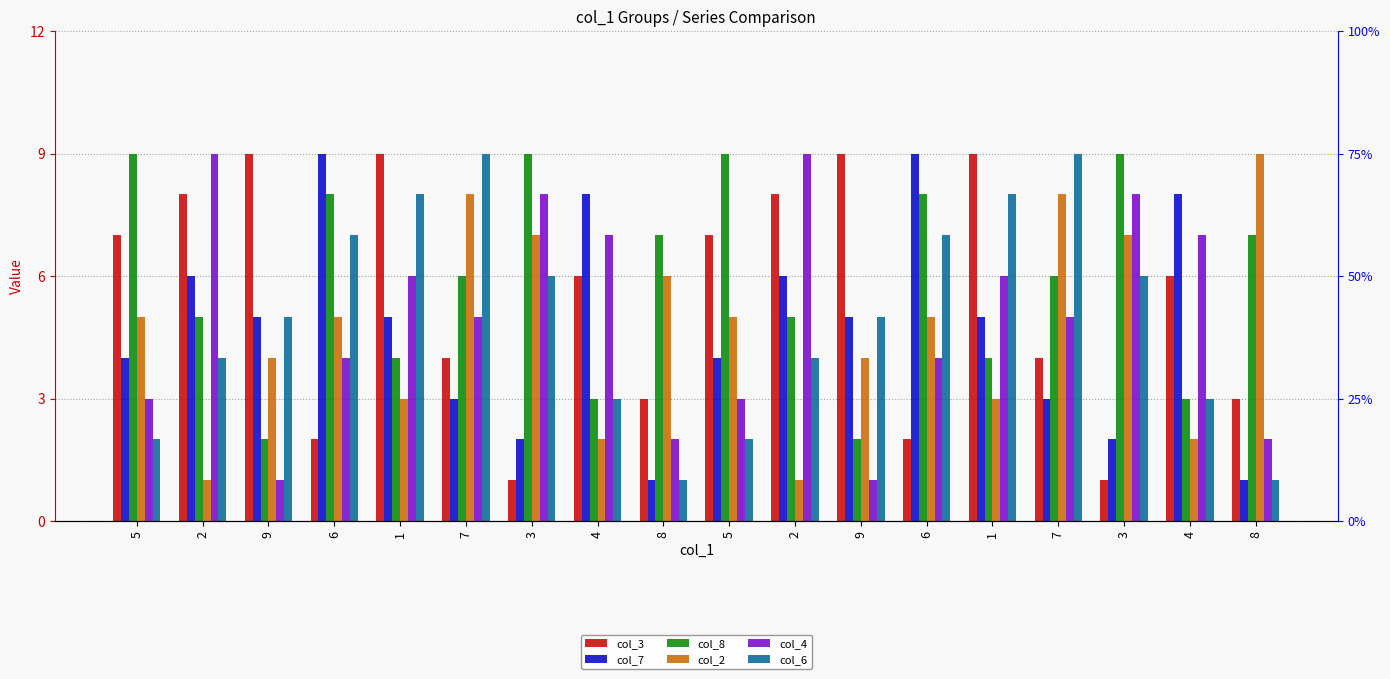

What is the label of the 15th bar from the right?

6